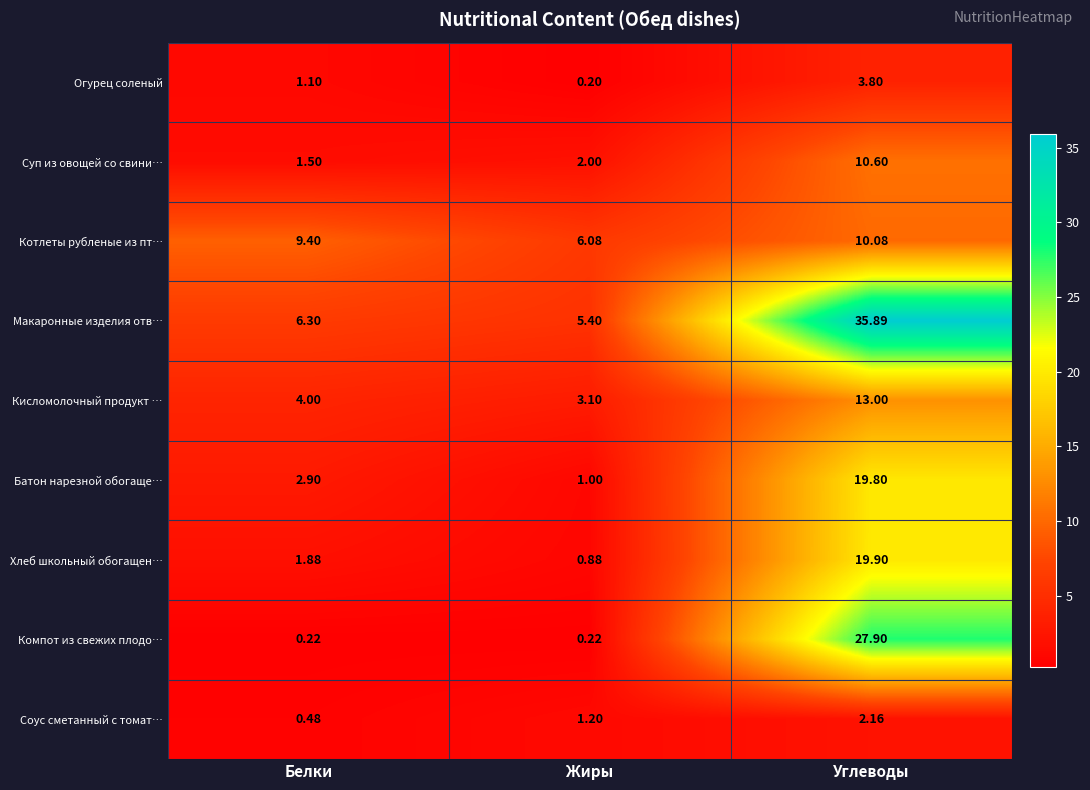

Count the number of data series in this chart.

9